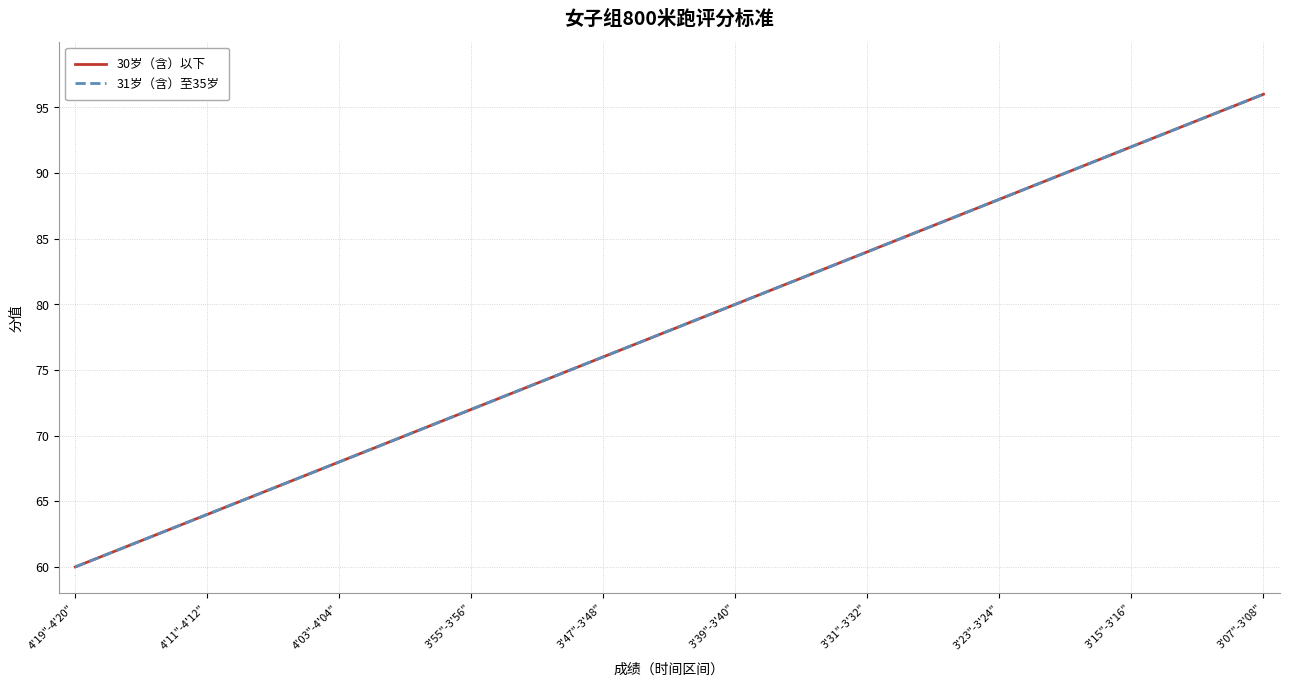

Is this an area chart (filled region under the line)?

No